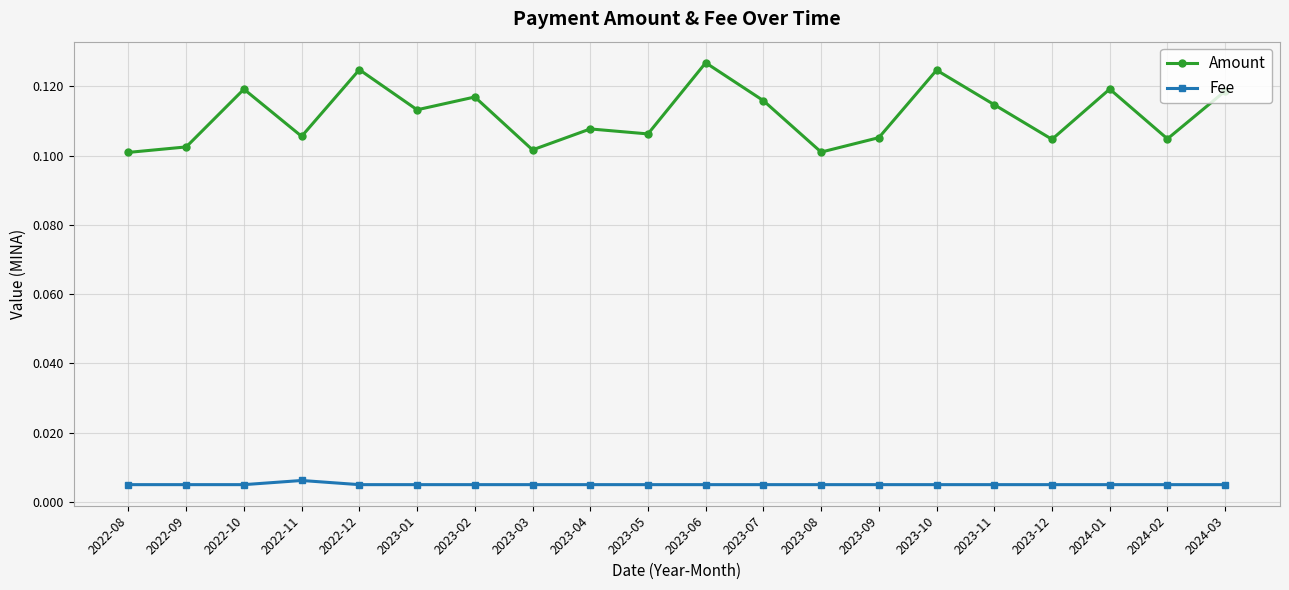

True or false: Fee has more than 0 points higher than both neighbors.

True